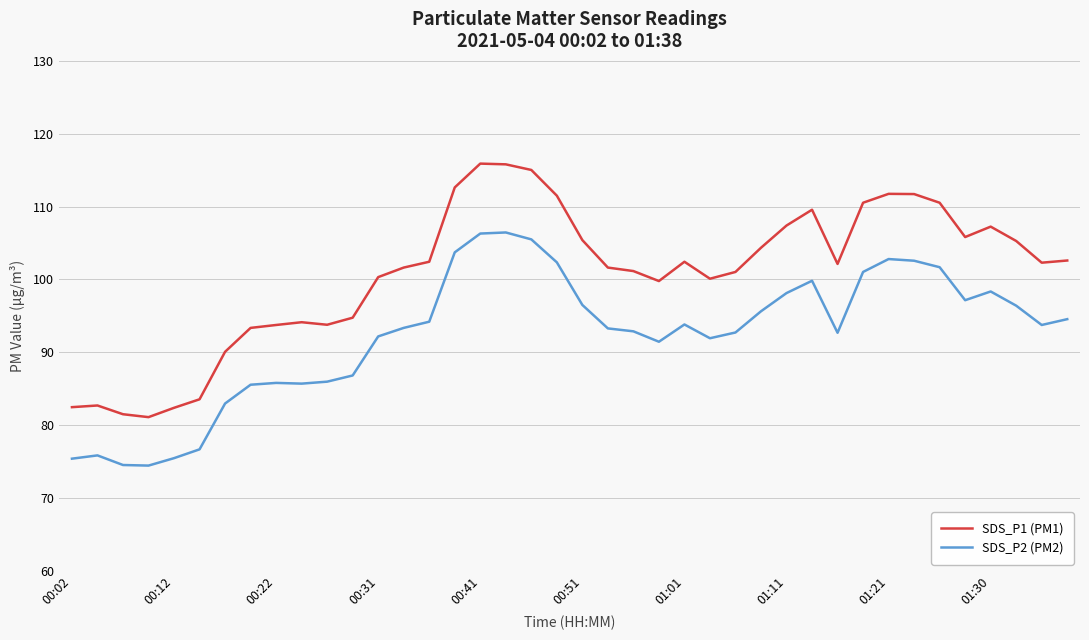

Which series has the widest spread of values?

SDS_P1 (PM1)